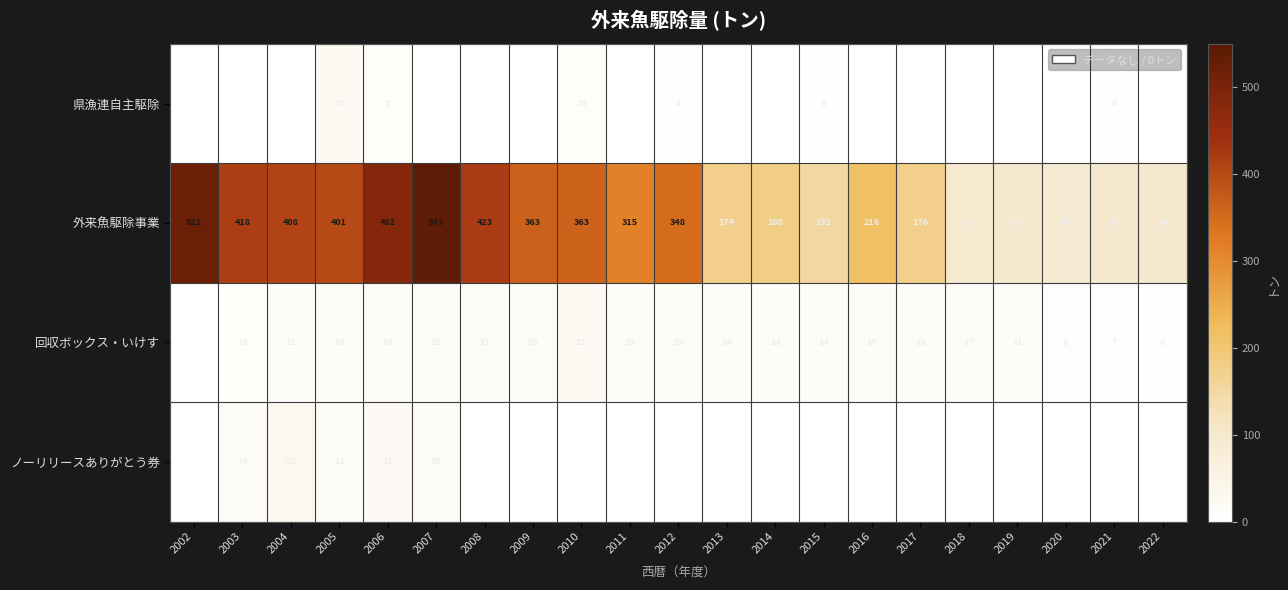

At which category does the chart reach its peak across all series?

2007